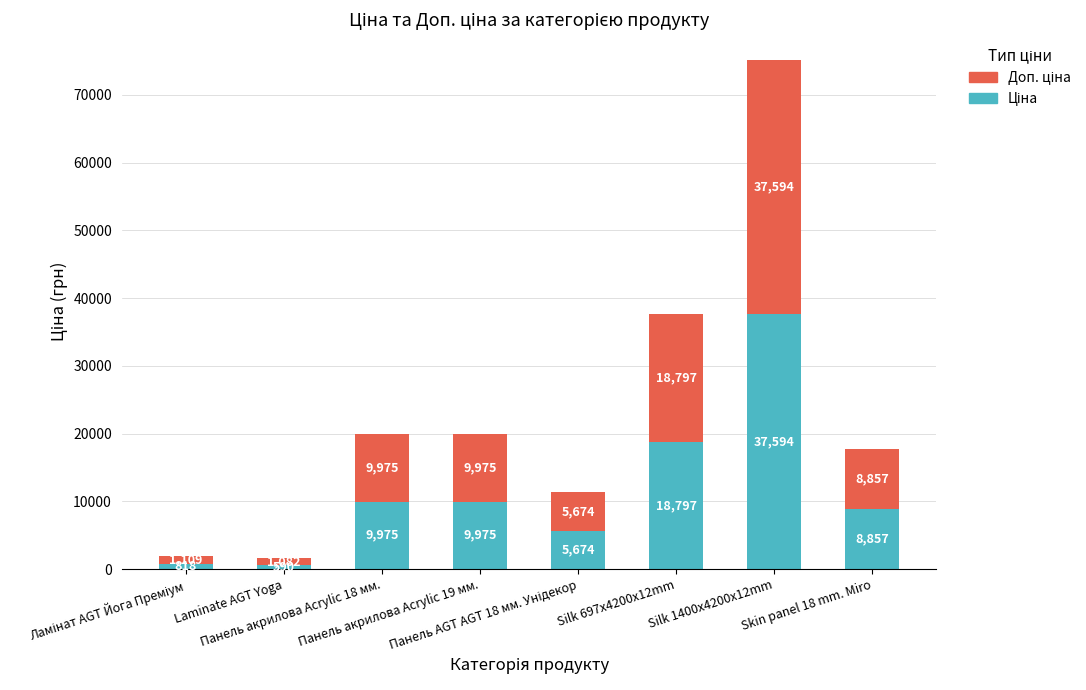

Where does the Доп. ціна series first go above 9974?

Панель акрилова Acrylic 18 мм.